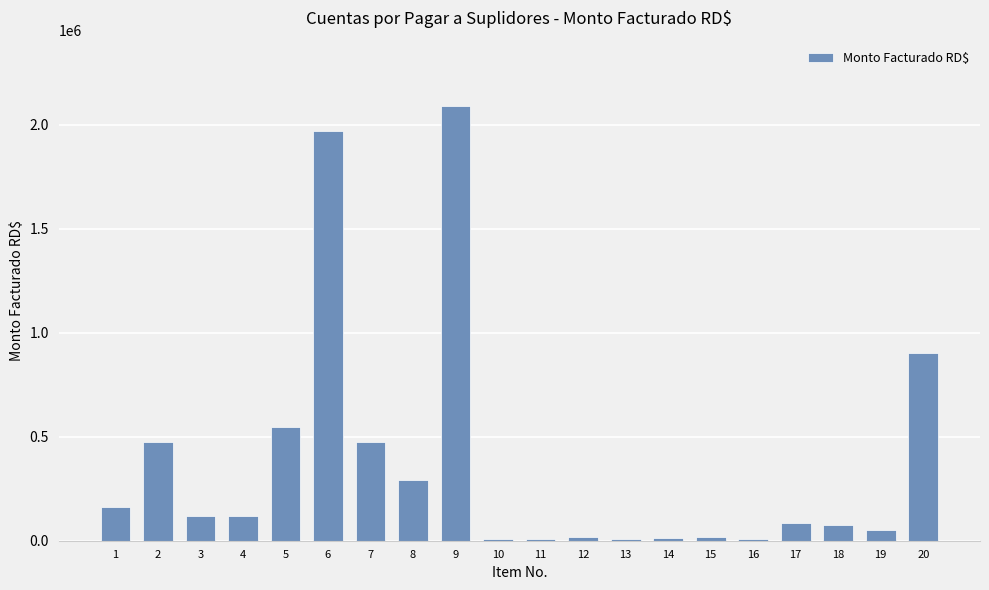

What is the difference between the second highest and second lowest values?

1958325.3